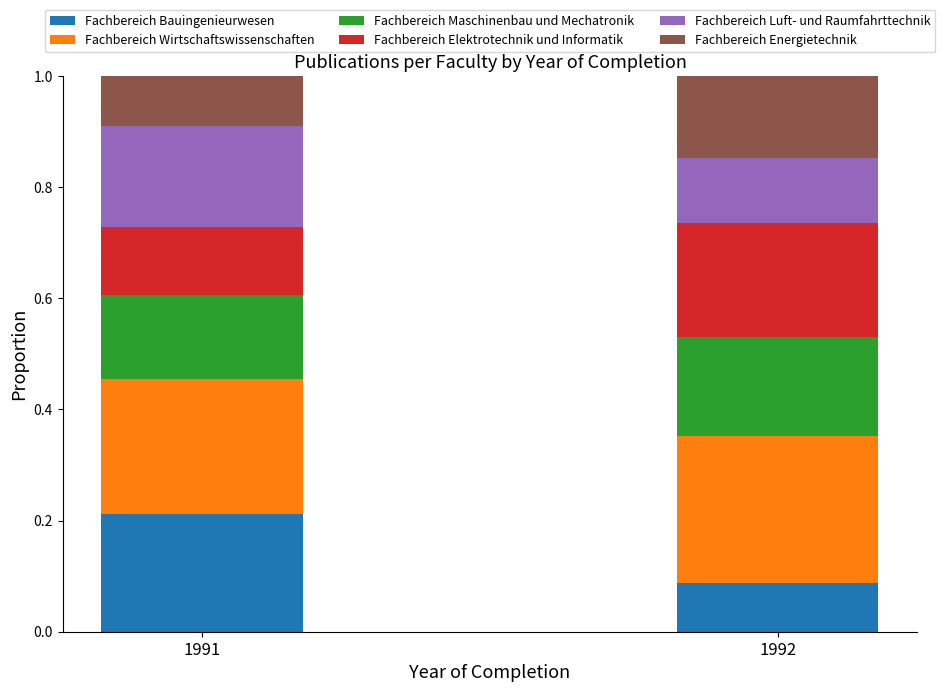

Which category has the lowest value in the Fachbereich Bauingenieurwesen series?

1992